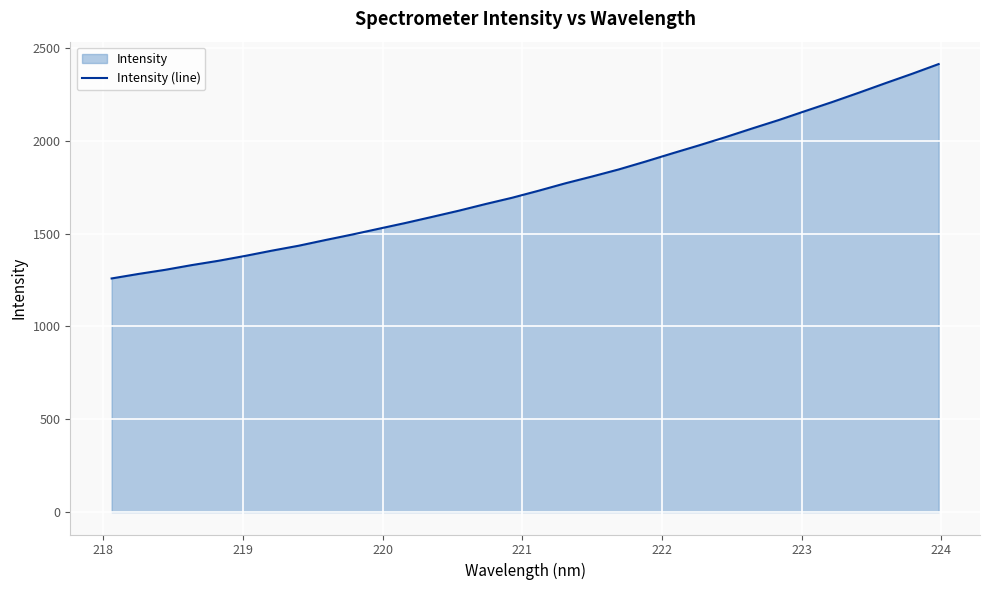

What is the difference between the maximum and minimum values?

1154.8